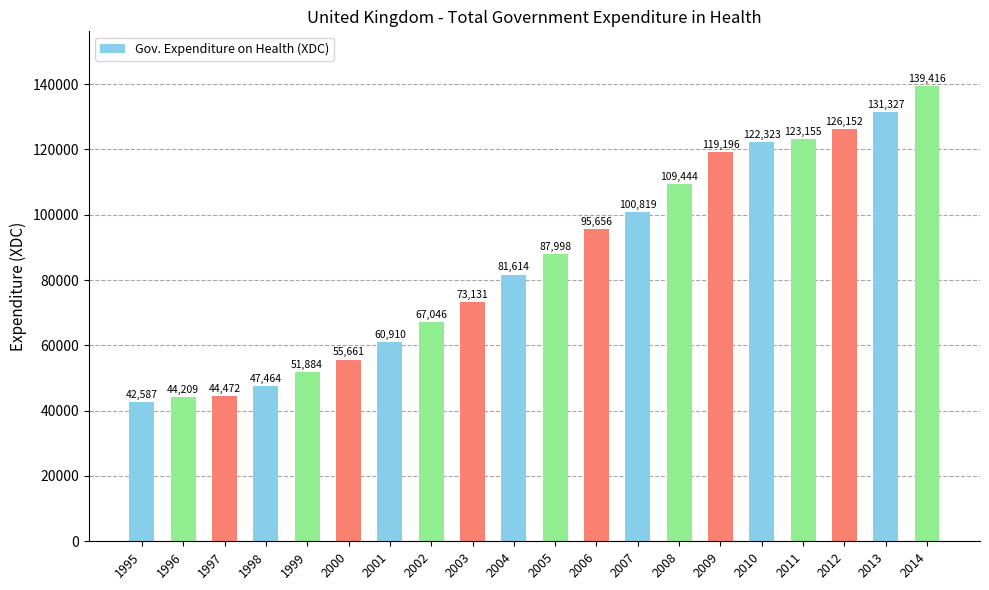

What is the value of the 1st bar from the left?

42587